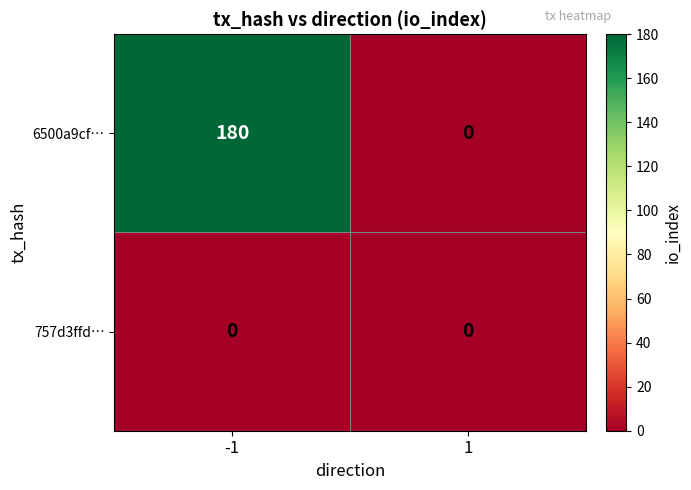

Is it true that 6500a9cf… equals 180 at -1?

True